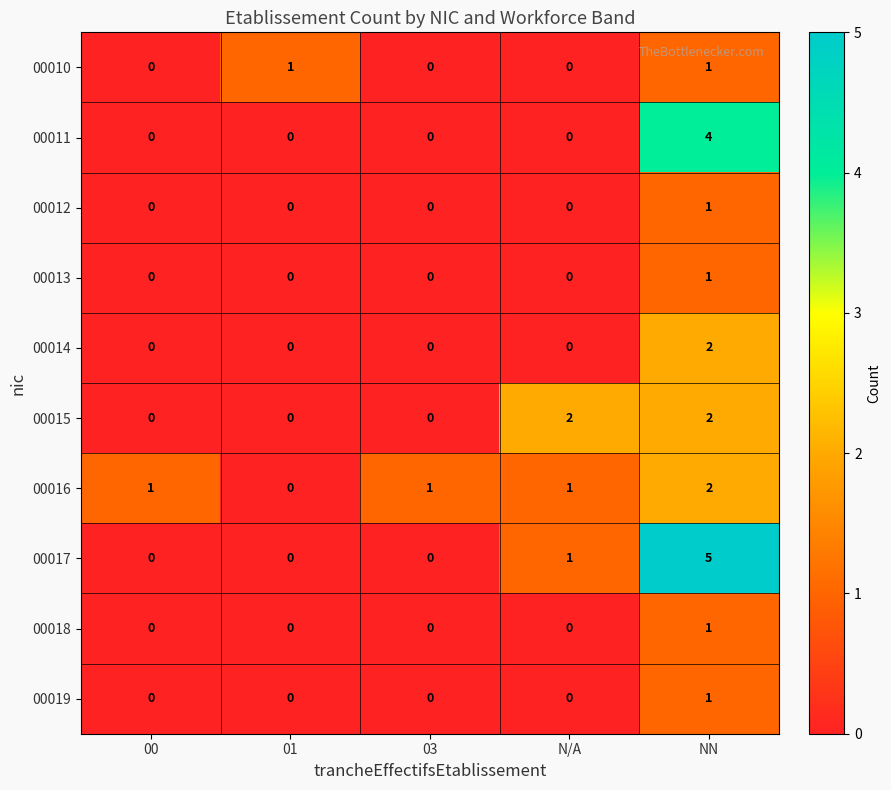

How many series are shown in this chart?

10